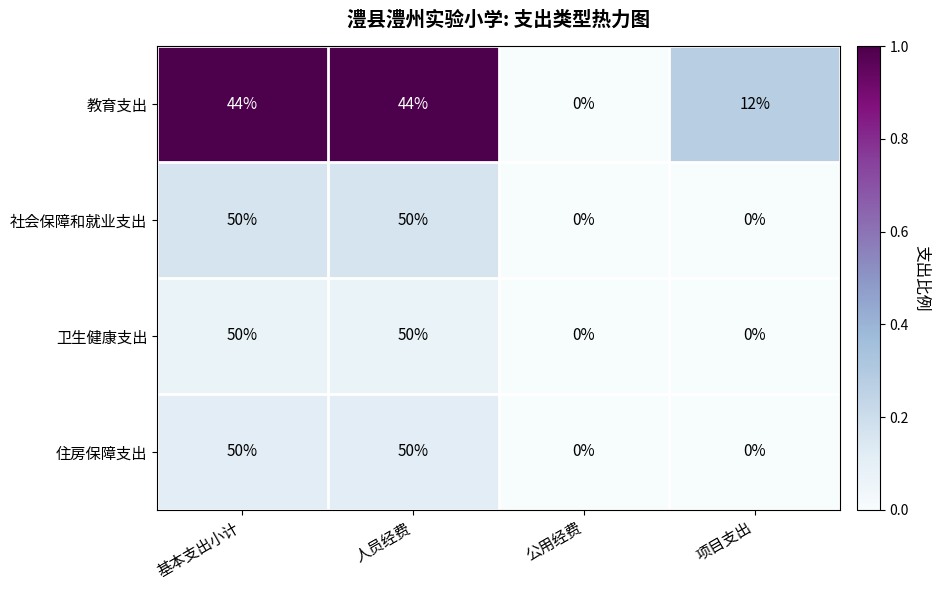

What is the total value across all series at 项目支出?

12